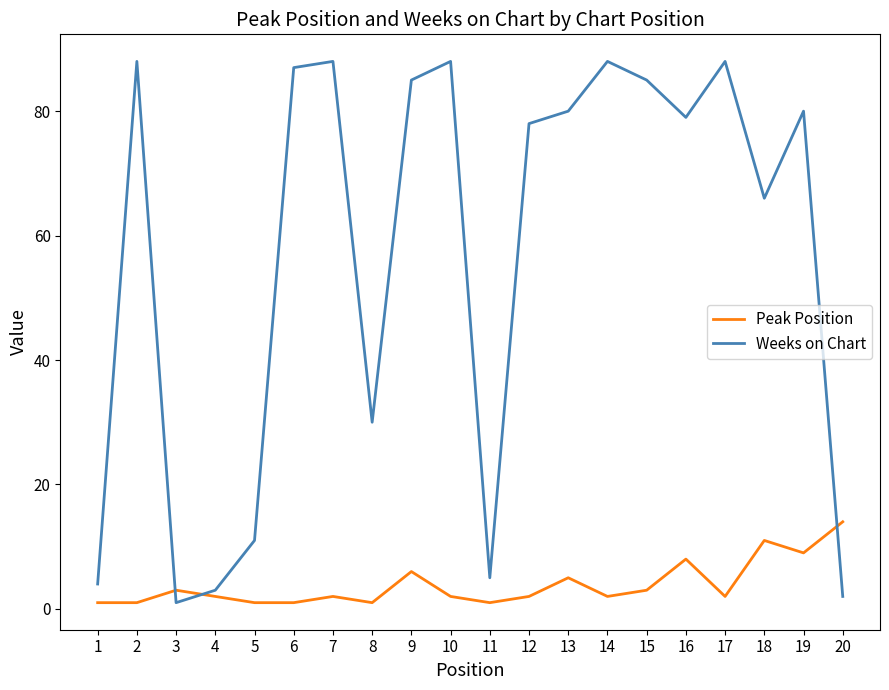

How many times do Peak Position and Weeks on Chart cross each other?

3